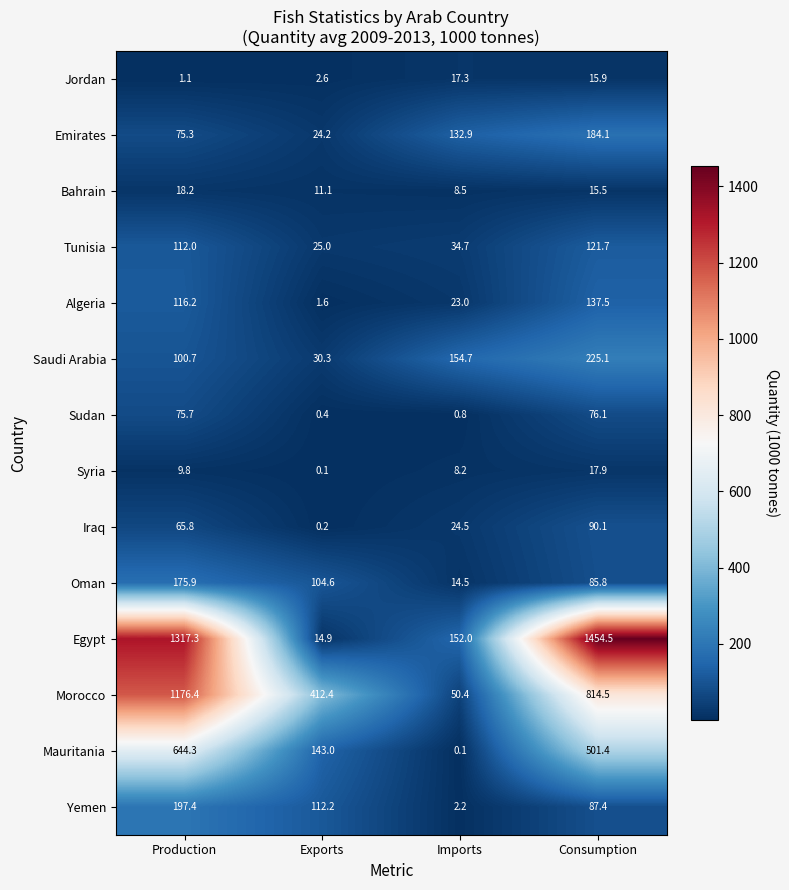

Count the number of categories in the chart.

4